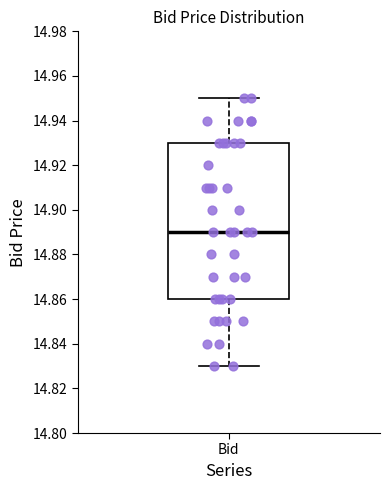

Transcribe this box plot: give where the median line is, the range the box spans, and where the two whiskers end, as read against the y-axis. The values are not printed on the chart, so give them approximately, as read against the axis.

median 14.89, box 14.86 to 14.93, whiskers 14.83 to 14.95